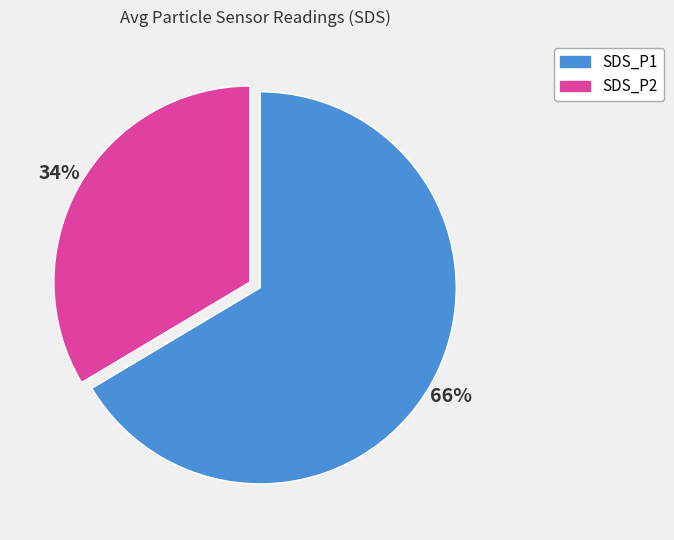

What is the ratio of the value at SDS_P2 to the value at SDS_P1?

0.5